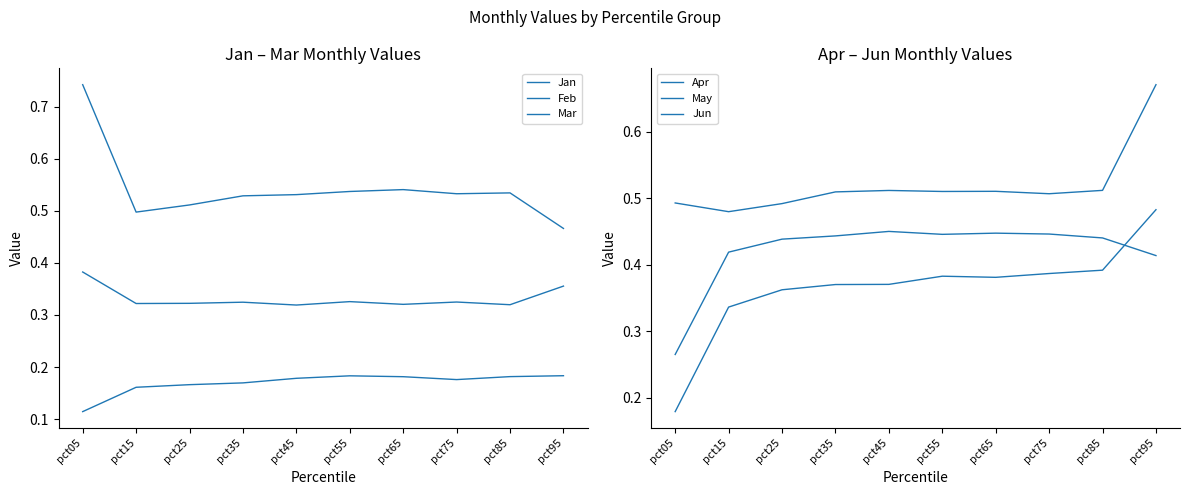

At pct95, list the series in order from largest to smallest.

Jun, May, Jan, Apr, Feb, Mar